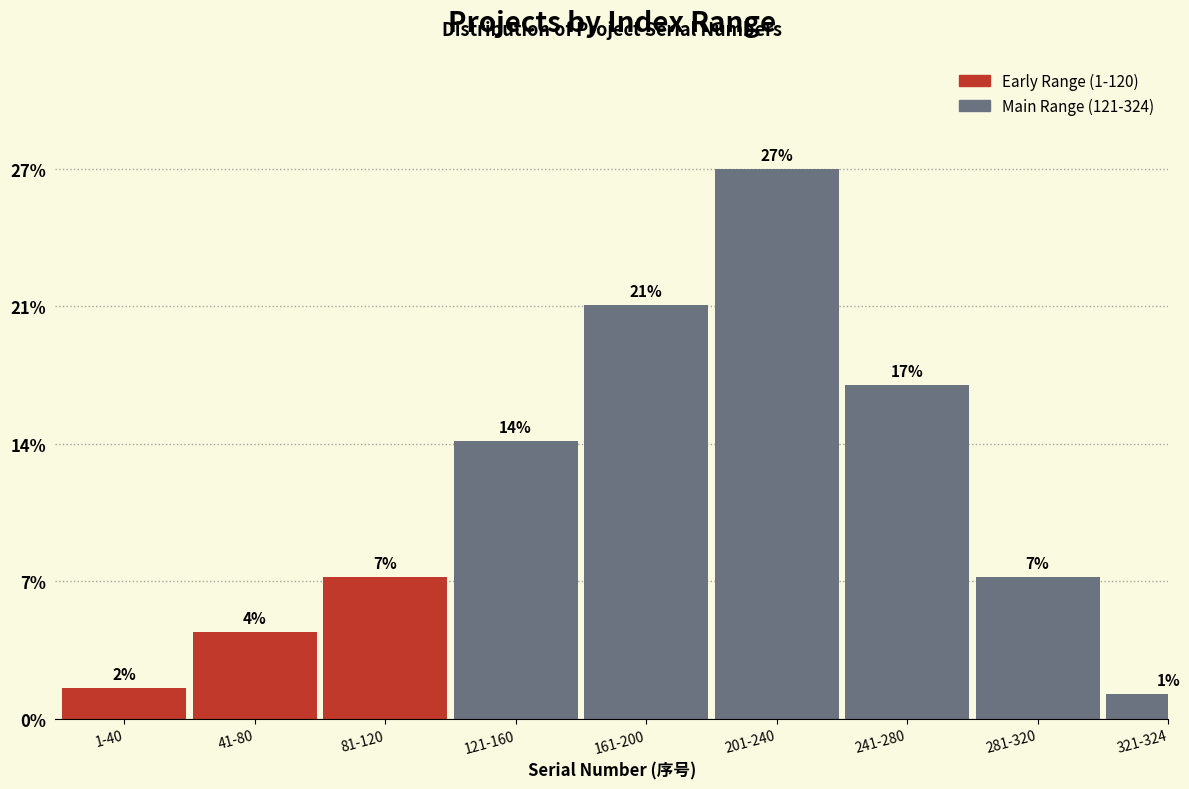

Does the chart contain any negative values?

No